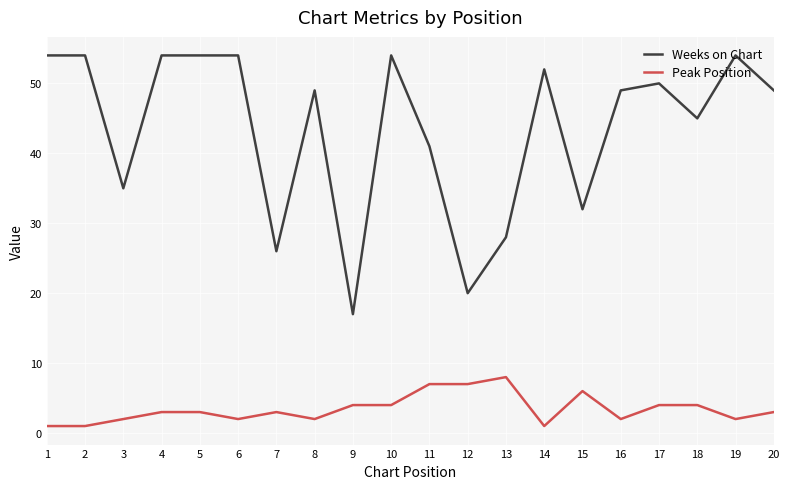

Is the value of Peak Position at 2 greater than the value of Weeks on Chart at 7?

No